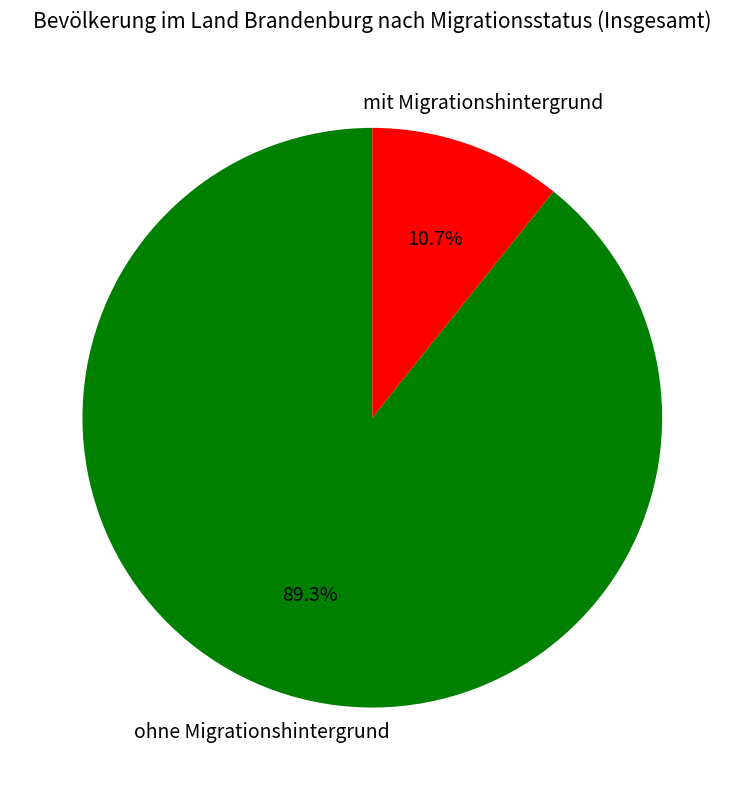

Is there any slice that represents more than half of the pie?

Yes